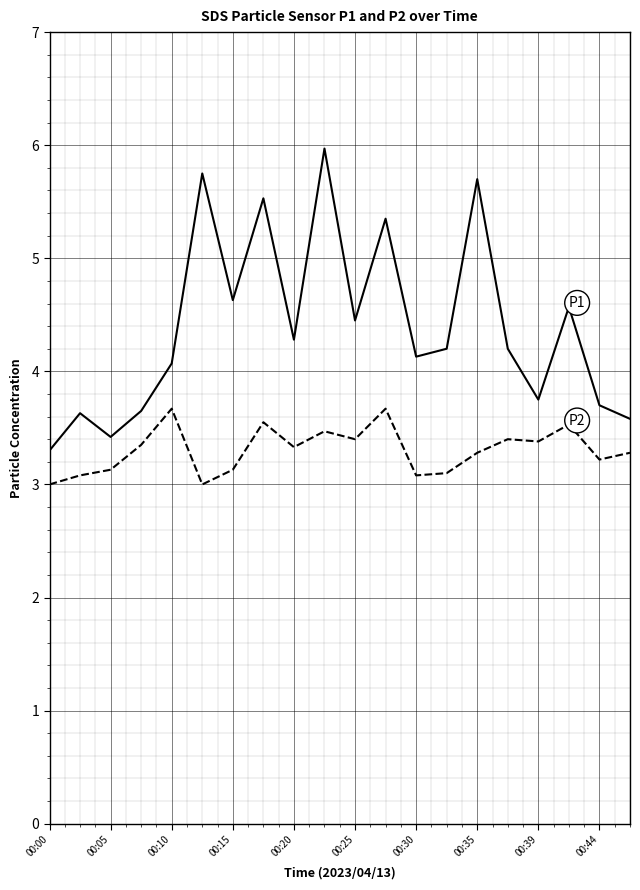

What is the maximum value shown in the chart?

6.0